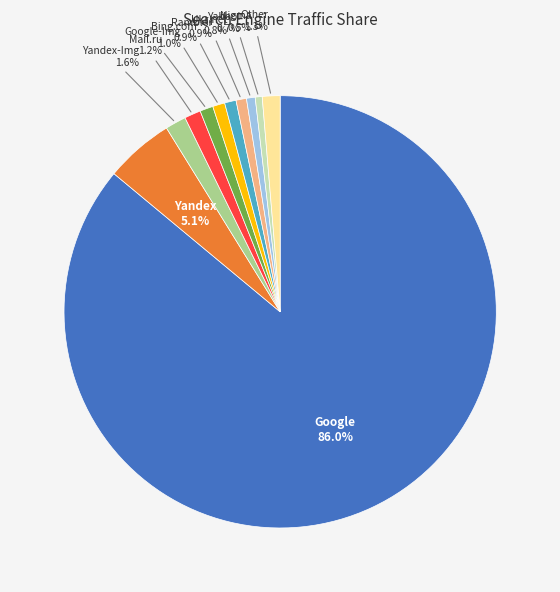

Which slice is the largest?

Google